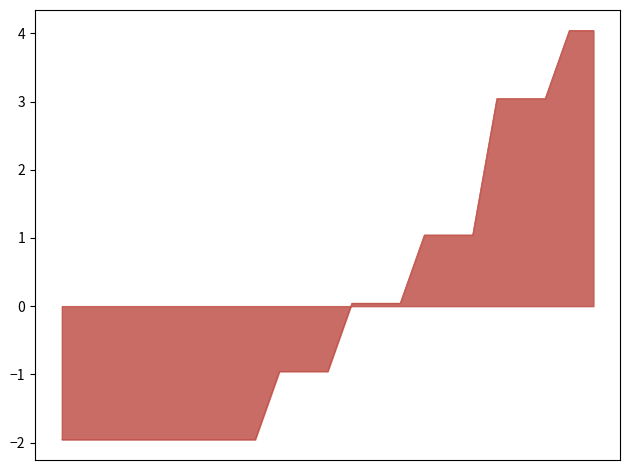

What is the difference between the maximum and minimum values?

6.0